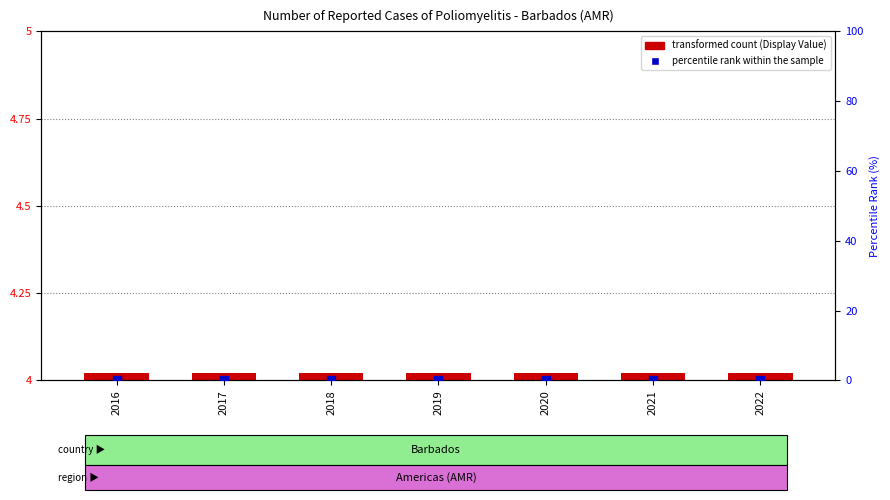

Is the value of transformed count at 2020 greater than the value of percentile rank within the sample at 2022?

Yes